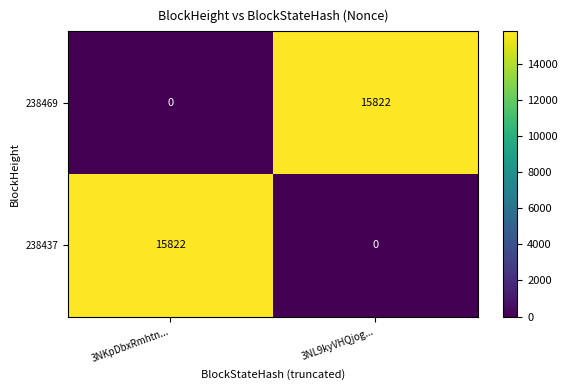

The value of 238469 at 3NKpDbxRmhtn... is 5538. True or false?

False